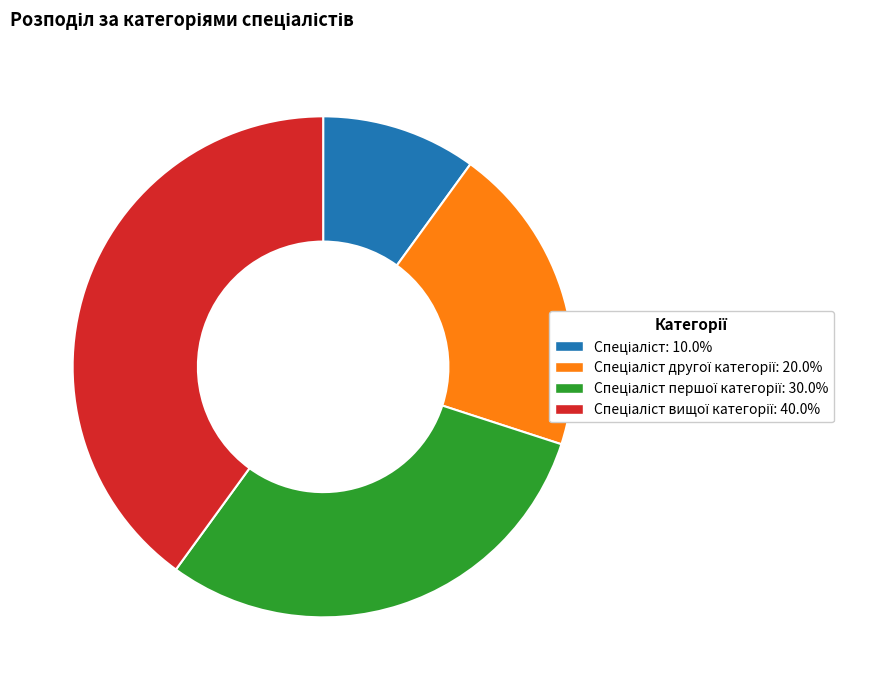

Is there a majority slice in this chart?

No